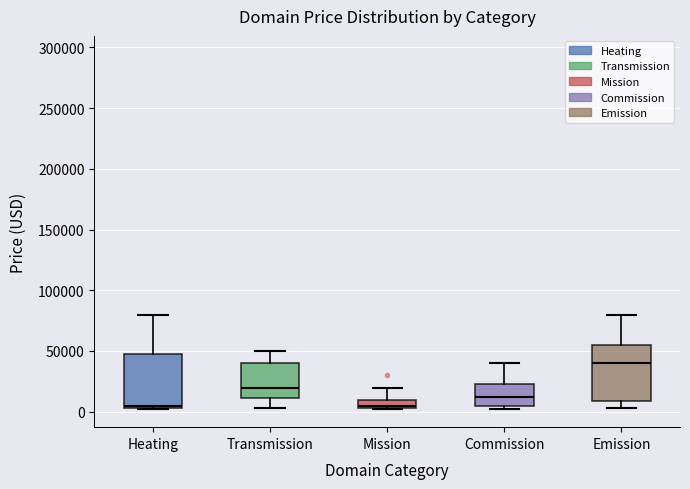

Where is the upper edge of the box for Emission on the y-axis? The values are not printed on the chart, so give them approximately, as read against the axis.

55000